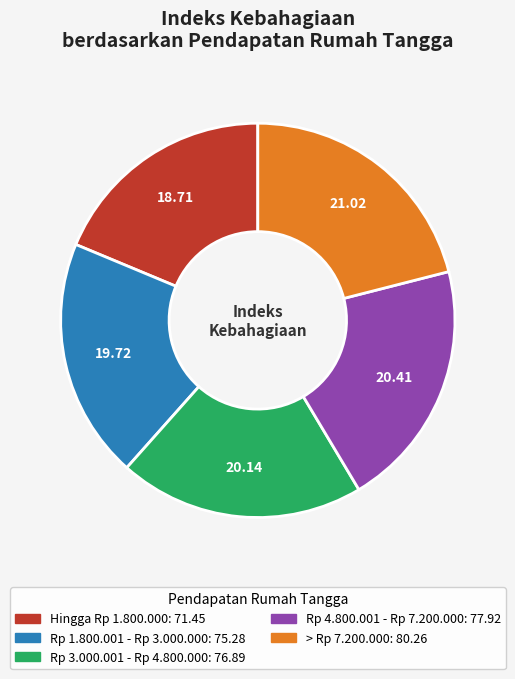

Is it true that Rp 1.800.001 - Rp 3.000.000 is 20% of the pie?

True